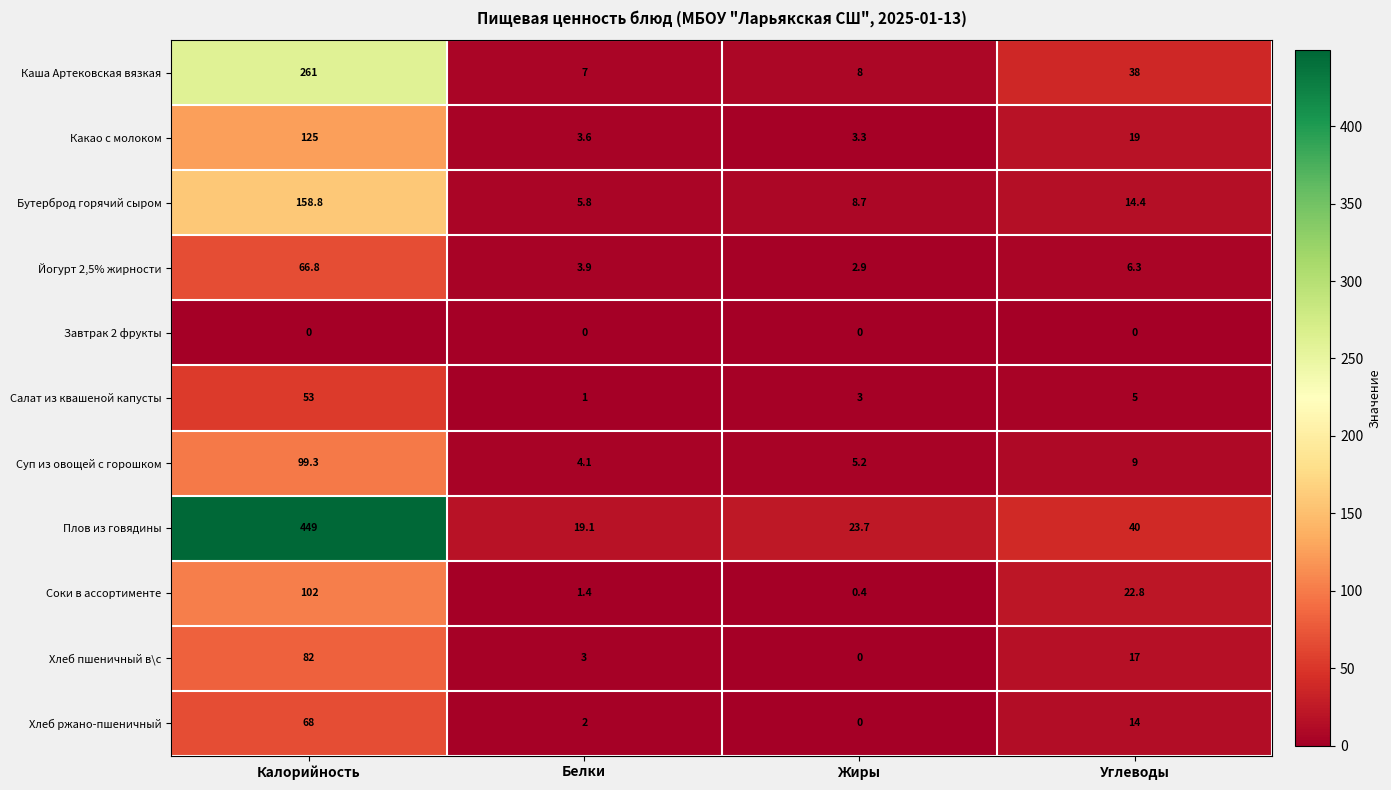

What is the highest value of the Плов из говядины series?

449.0